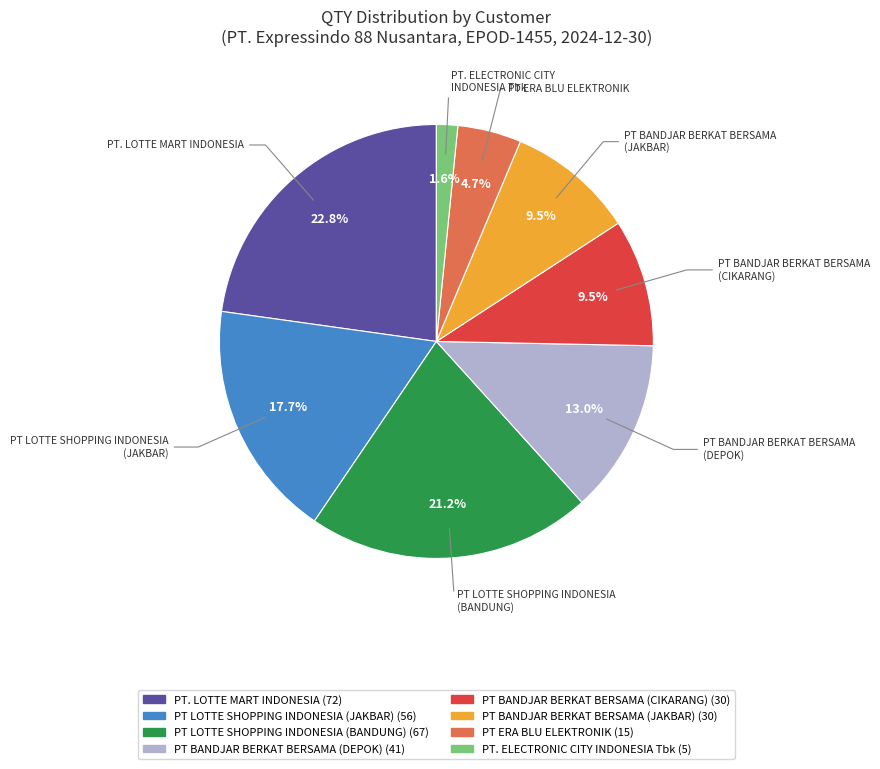

Count the number of slices in the pie.

8